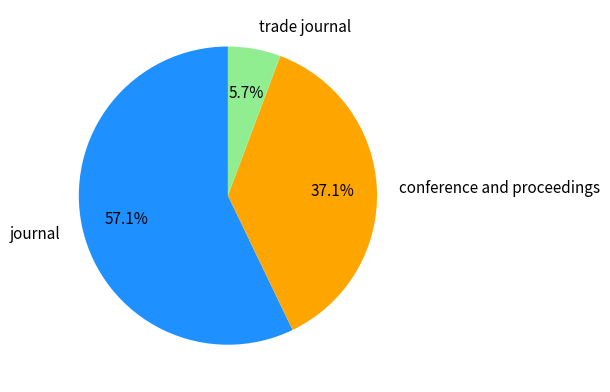

Which category accounts for the majority?

journal